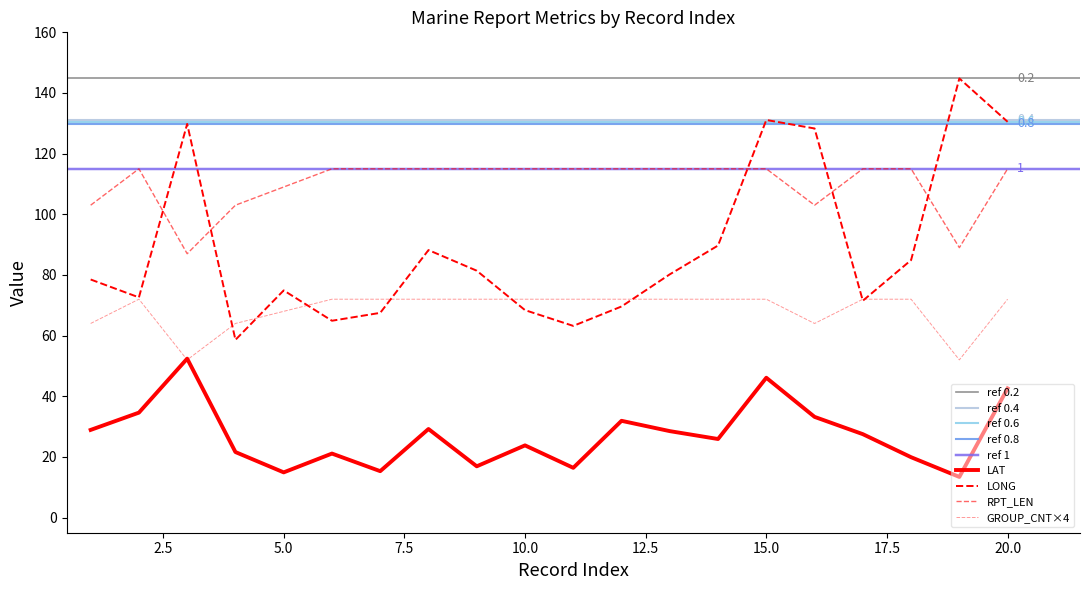

Between 4 and 17, which series saw the biggest shift?

LONG